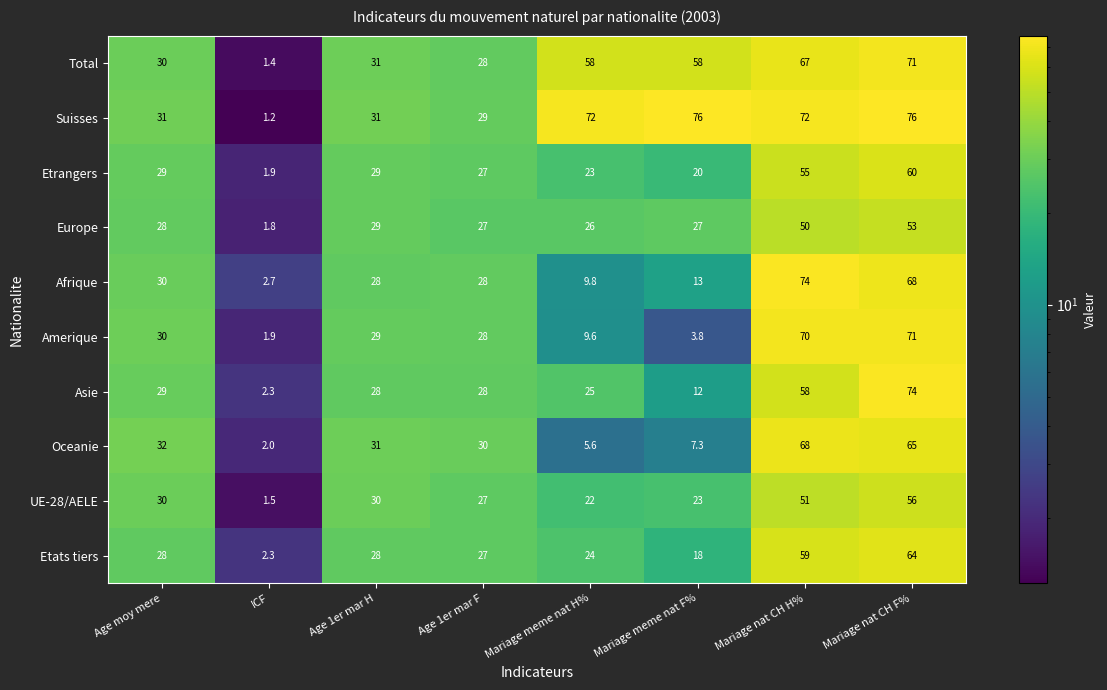

Which series has the largest total across all categories?

Suisses